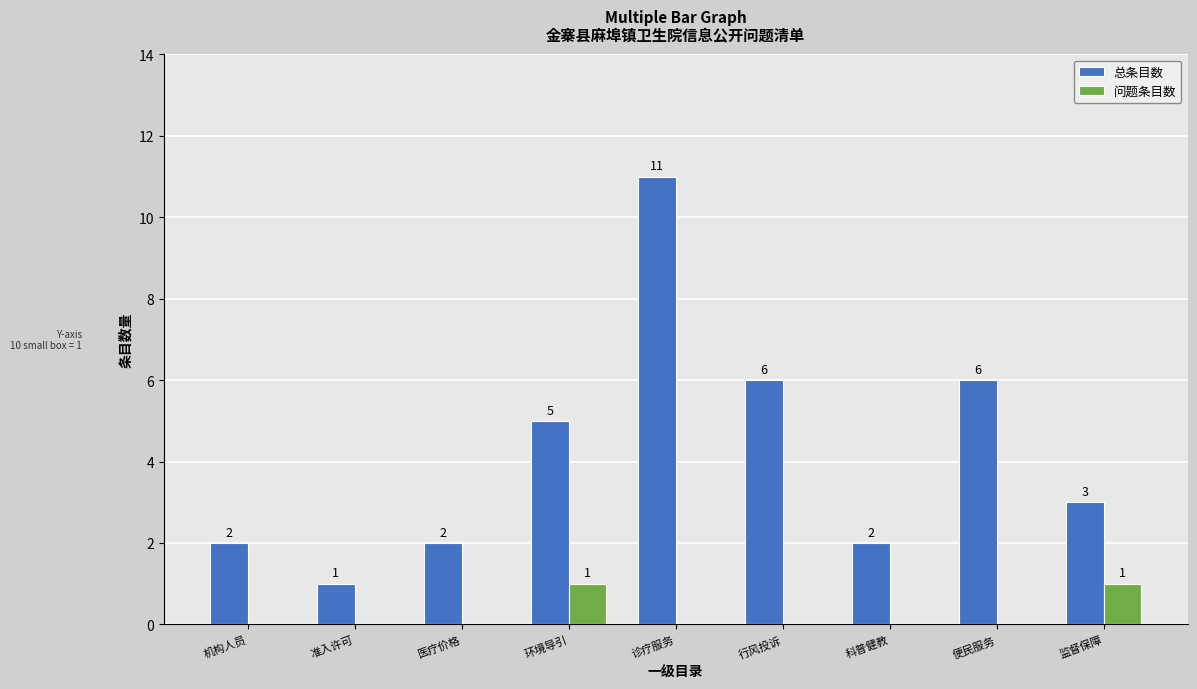

Is the value of 总条目数 at 准入许可 greater than the value of 问题条目数 at 医疗价格?

Yes